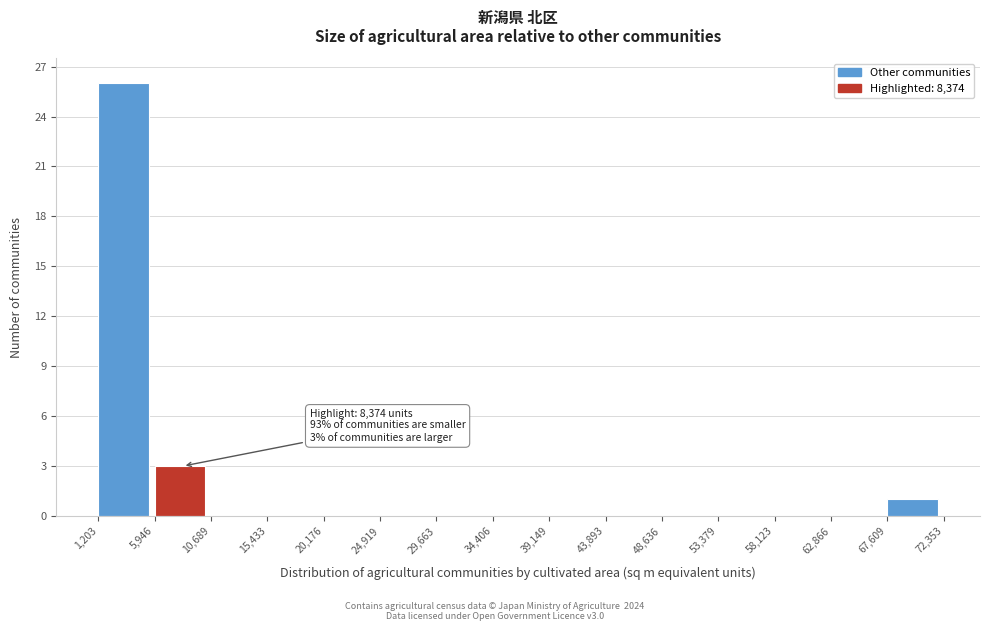

Which range on the x-axis has the tallest bar?

1,203 to 5,946